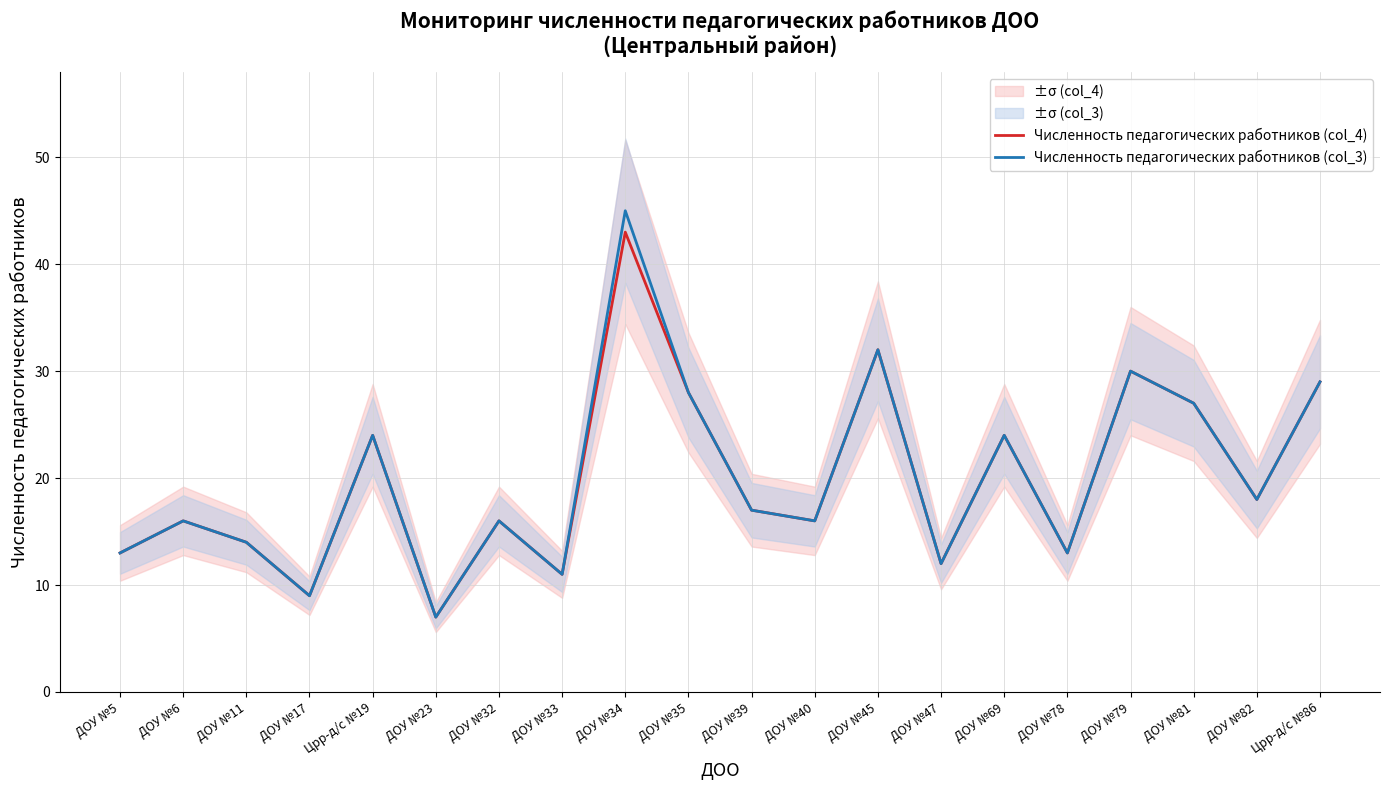

Is this an area chart (filled region under the line)?

No